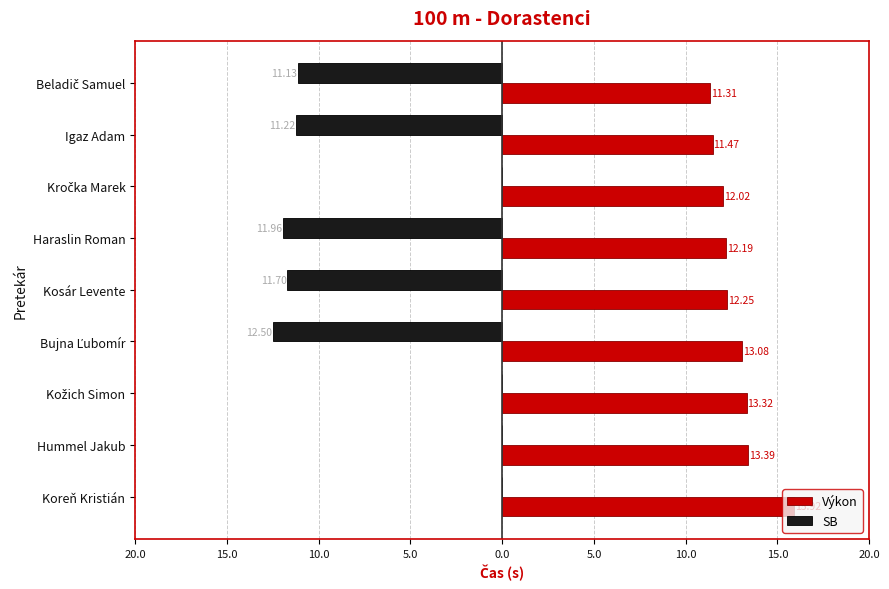

Reading left to right, transcribe all the data shown in this chart.

Výkon: 11.3	11.5	12.0	12.2	12.2	13.1	13.3	13.4	15.9
SB: -11.1	-11.2	0.0	-12.0	-11.7	-12.5	0.0	0.0	0.0